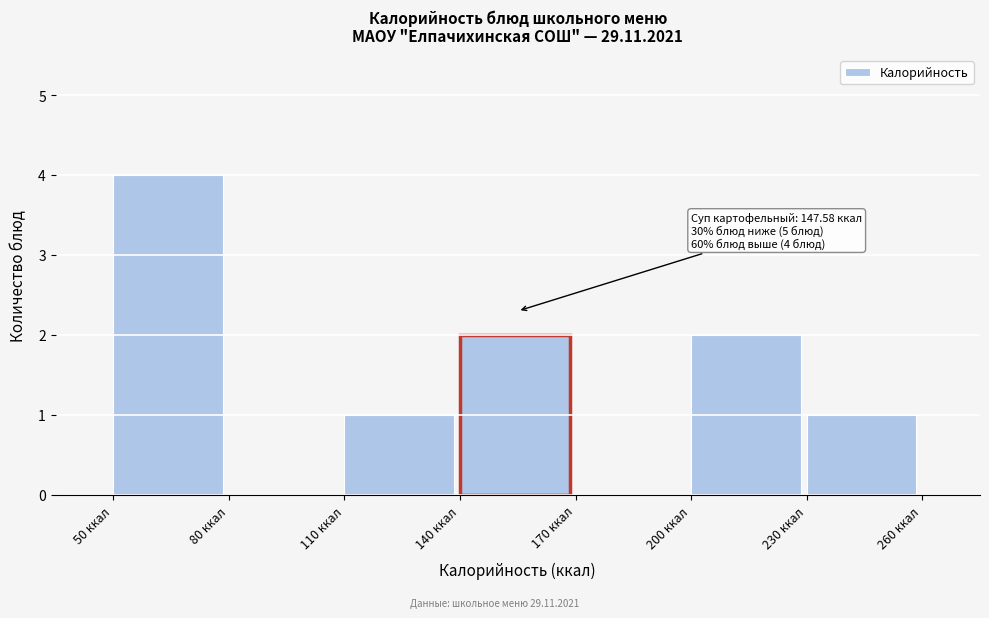

Over which range of the x-axis is the bar tallest?

50 to 80